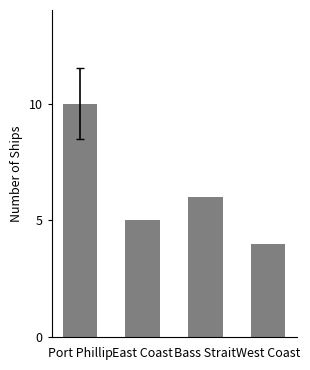

How many values are below 6?

2